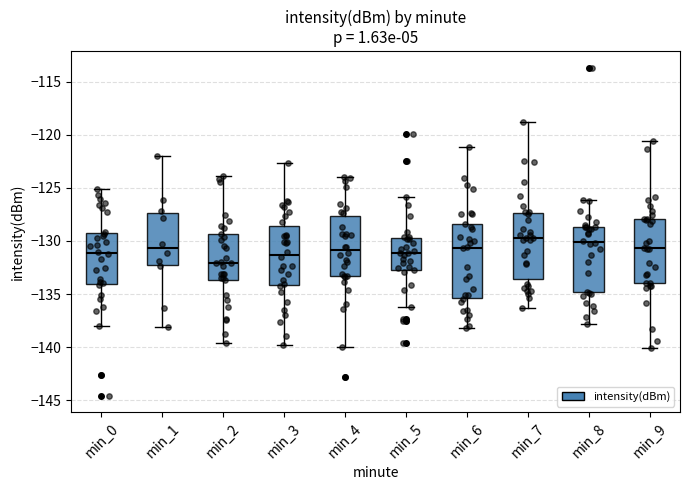

Which box is the tallest, from its lower edge to its upper edge?

min_6